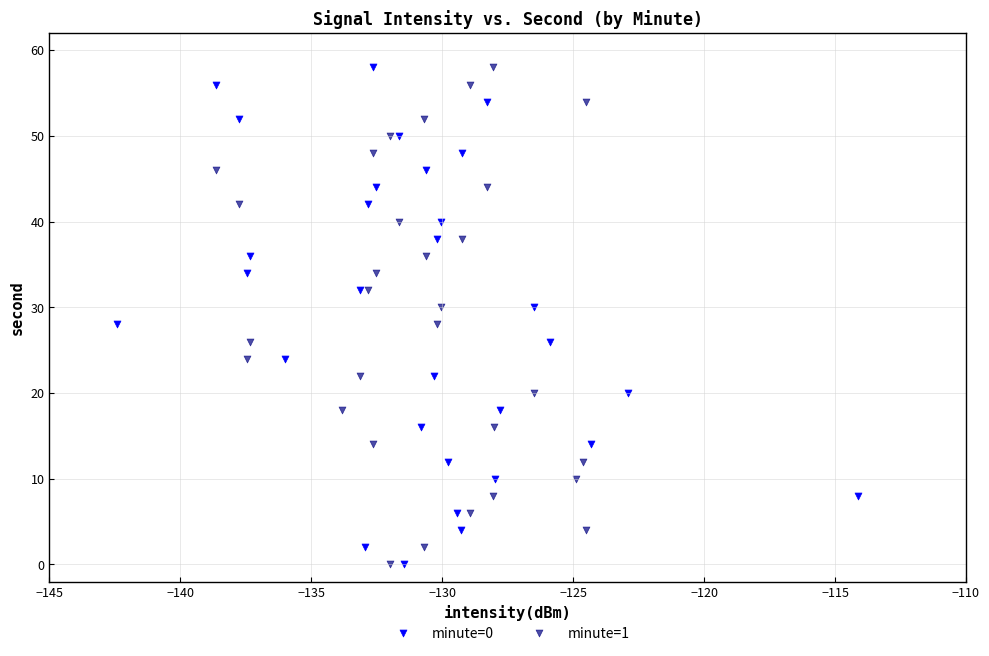

What are all the series names shown in the legend?

minute=0, minute=1